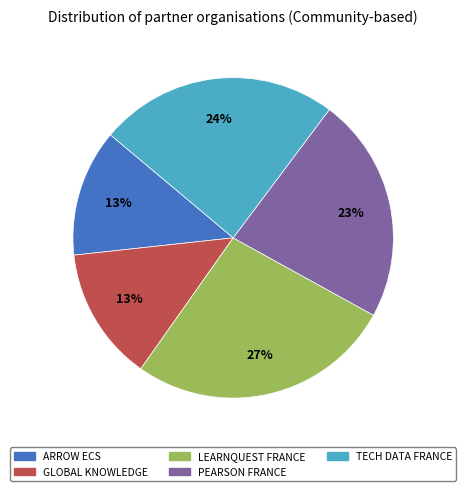

To the nearest percent, what is the difference between the largest and smallest slice percentages?

14%